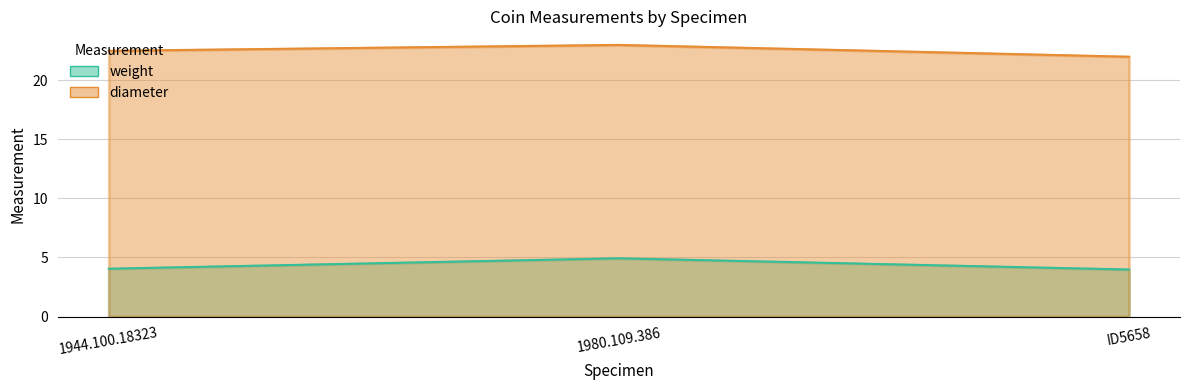

What position from the left is 1944.100.18323?

1